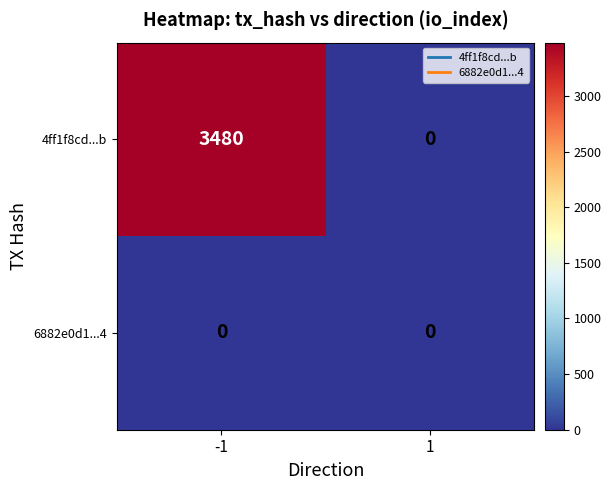

What is the maximum value shown in the chart?

3480